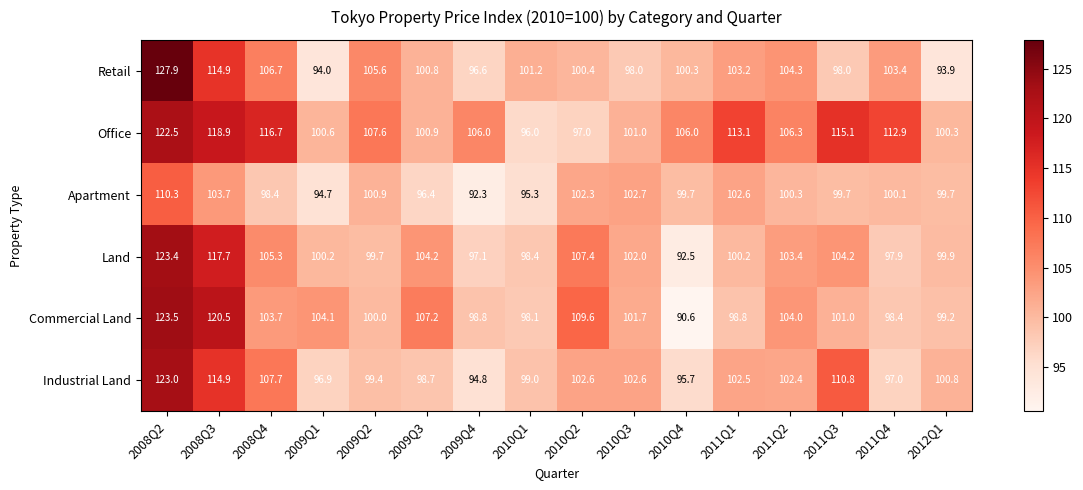

How many data points does each series have?

16